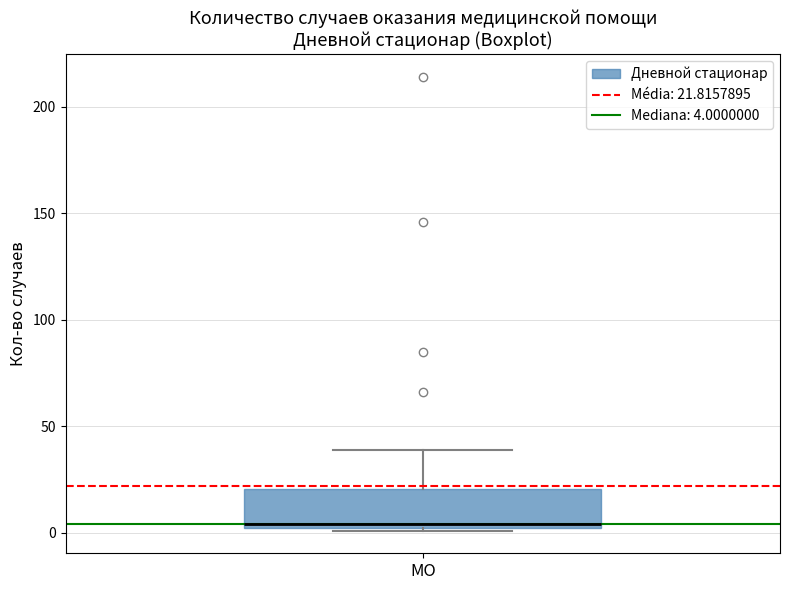

Read this box plot against the y-axis: the position of the median line, the range covered by the box, and the ends of both whiskers. The values are not printed on the chart, so give them approximately, as read against the axis.

median 5, box 0 to 20, whiskers 0 to 40